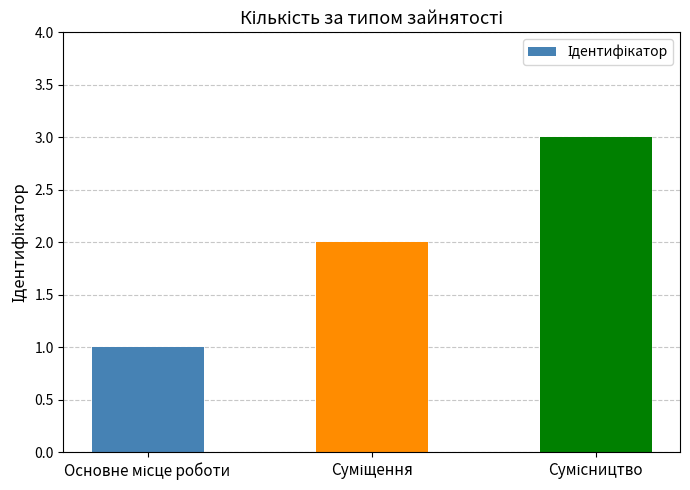

Are the bars grouped side by side (vs. stacked)?

No